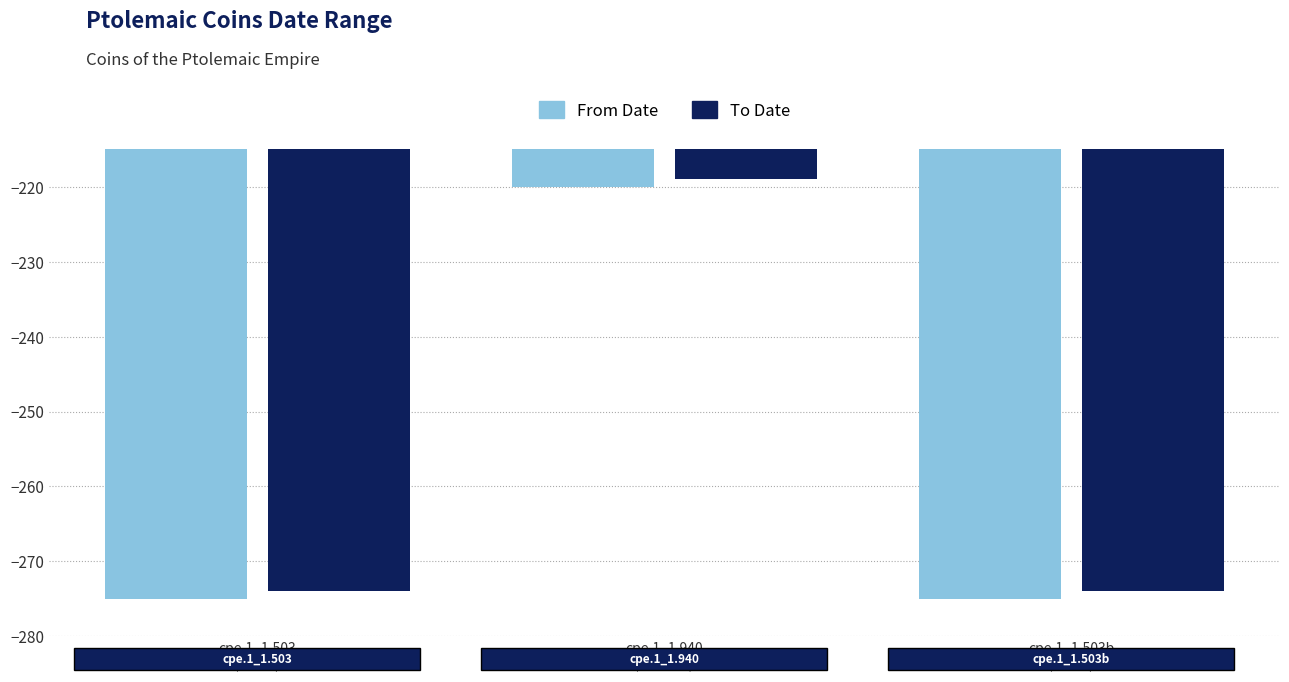

Reading right to left, transcribe all the data shown in this chart.

From Date: -275	-220	-275
To Date: -274	-219	-274